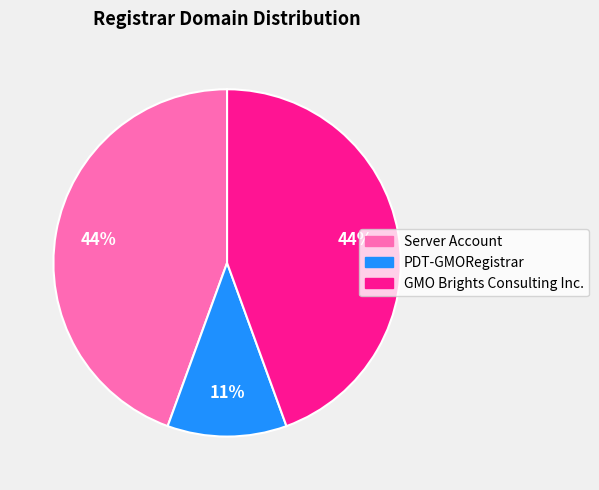

The Server Account slice represents 35% of the pie. True or false?

False